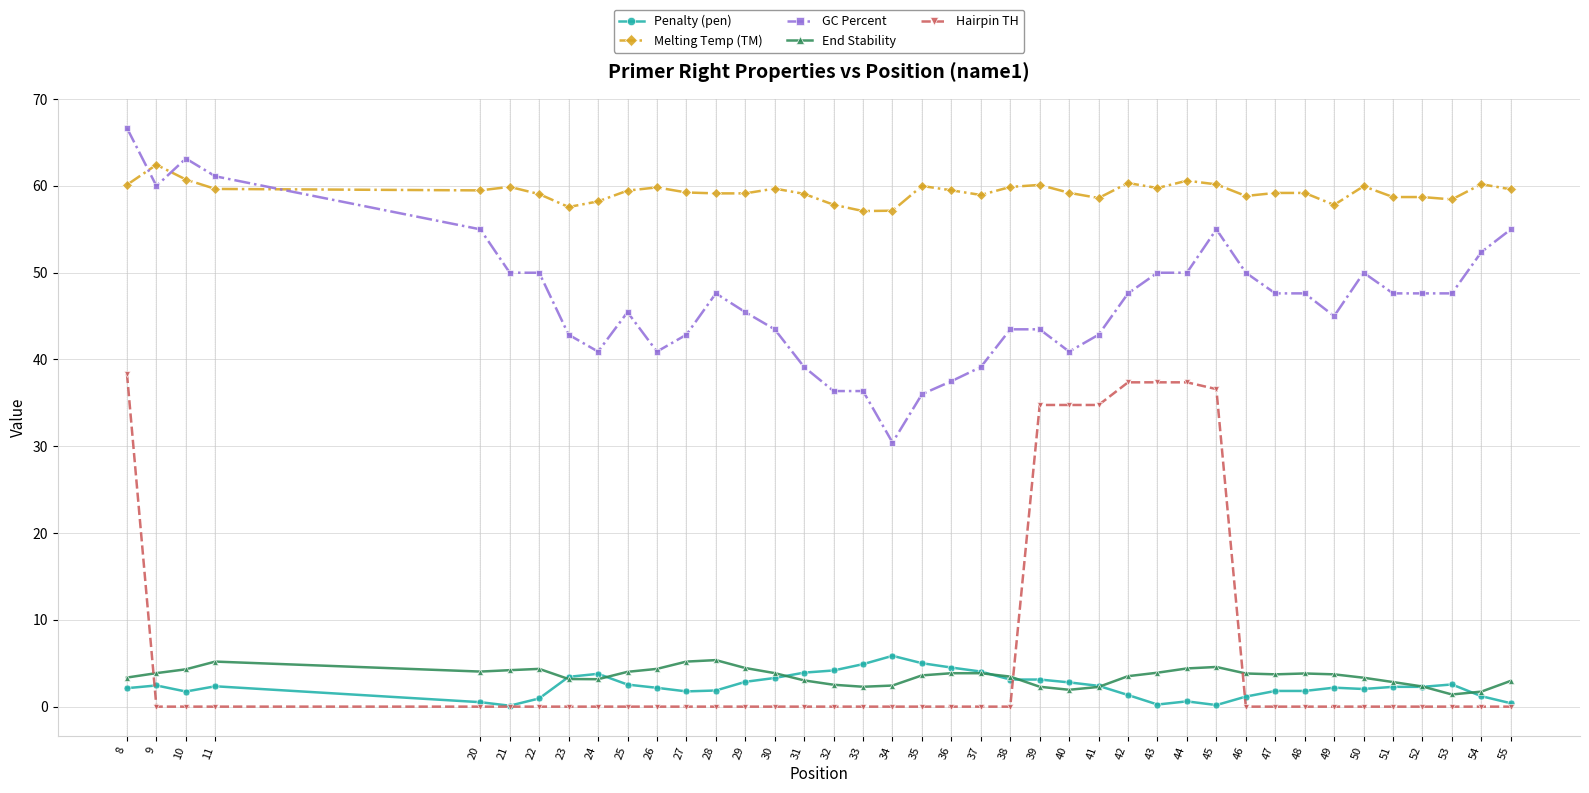

At 48, list the series in order from smallest to largest.

Hairpin TH, Penalty (pen), End Stability, GC Percent, Melting Temp (TM)